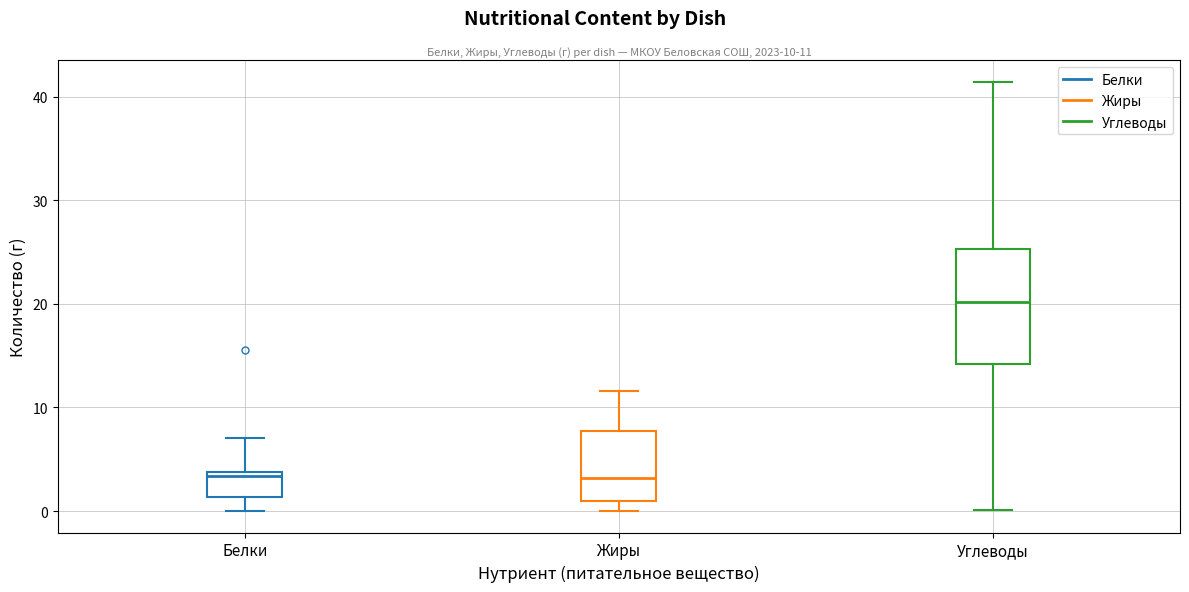

Comparing the boxes themselves (not the whiskers), which one is the tallest?

Углеводы